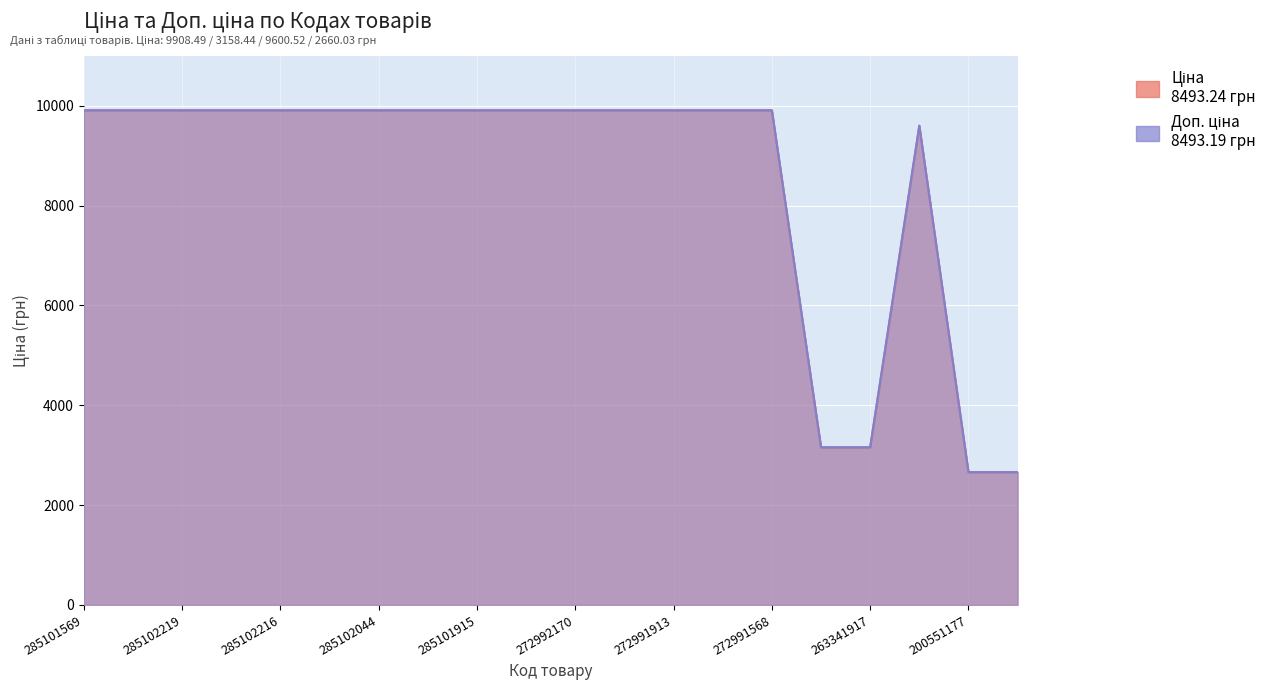

Which label corresponds to the largest value in the chart?

285101569